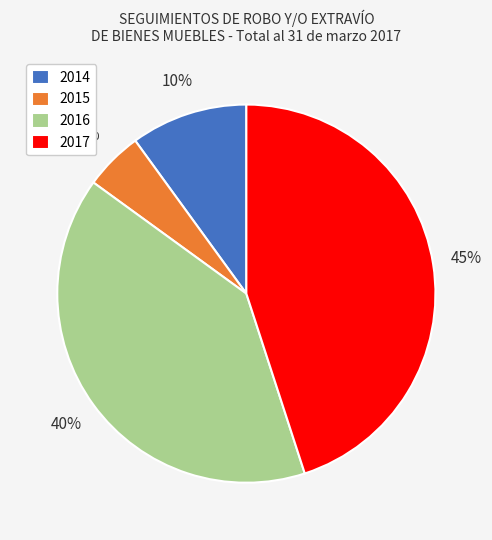

The 2017 slice represents 45% of the pie. True or false?

True